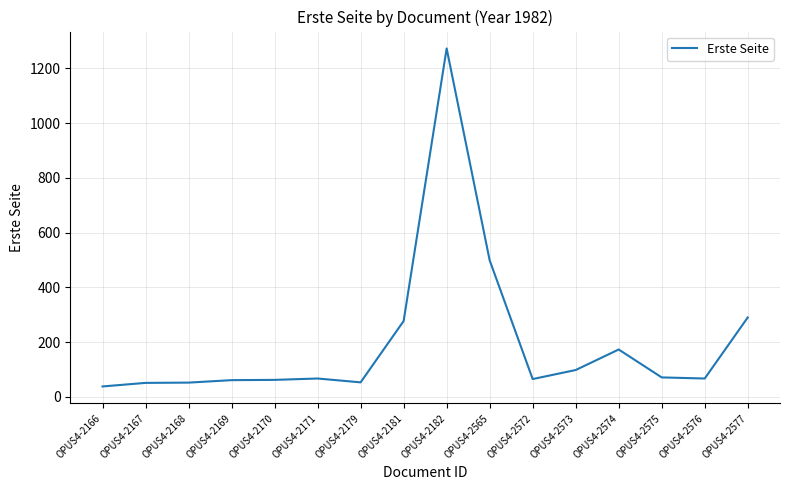

How many lines are shown in the chart?

1